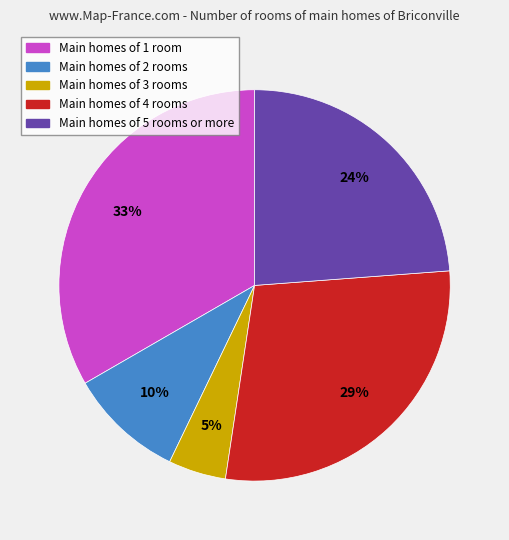

To the nearest percent, what is the average slice percentage?

20%